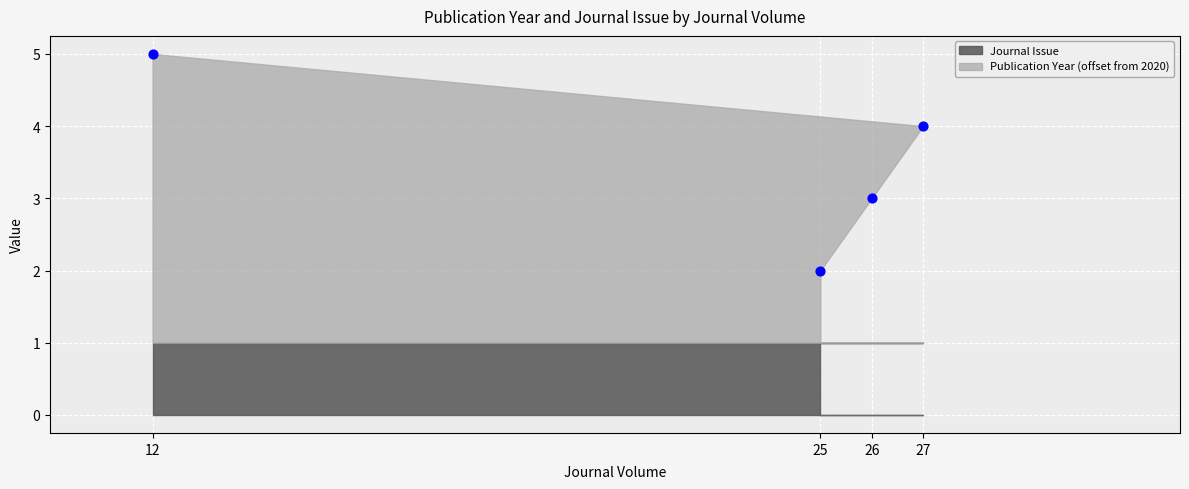

What is the range of Y values (max minus min)?

3